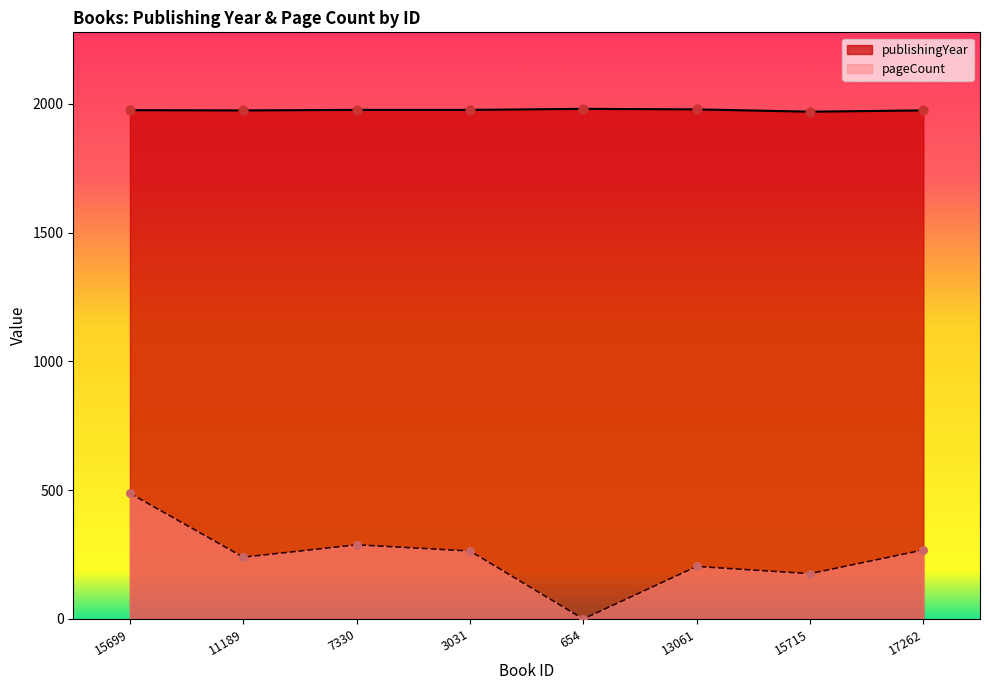

What are all the series names shown in the legend?

publishingYear, pageCount